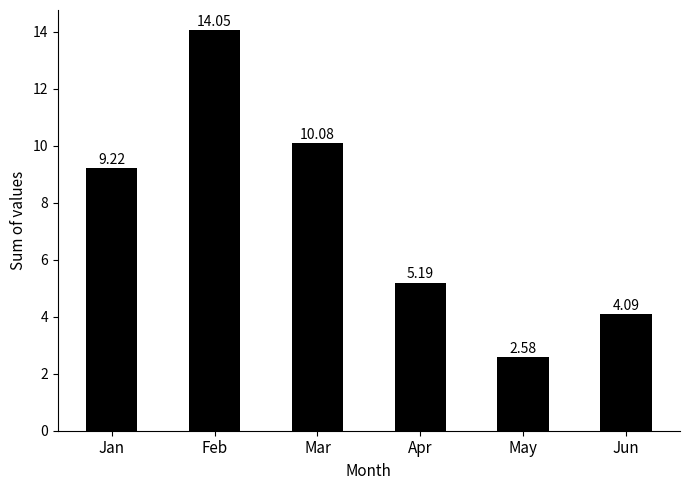

What is the difference between the second highest and minimum values?

7.5